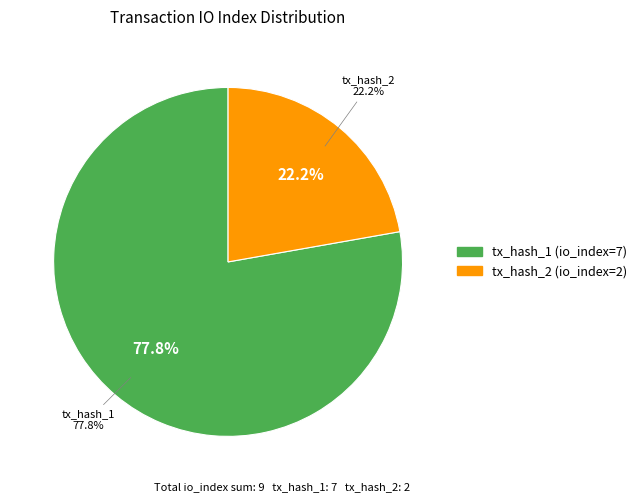

Which category has the smallest portion of the pie?

tx_hash_2